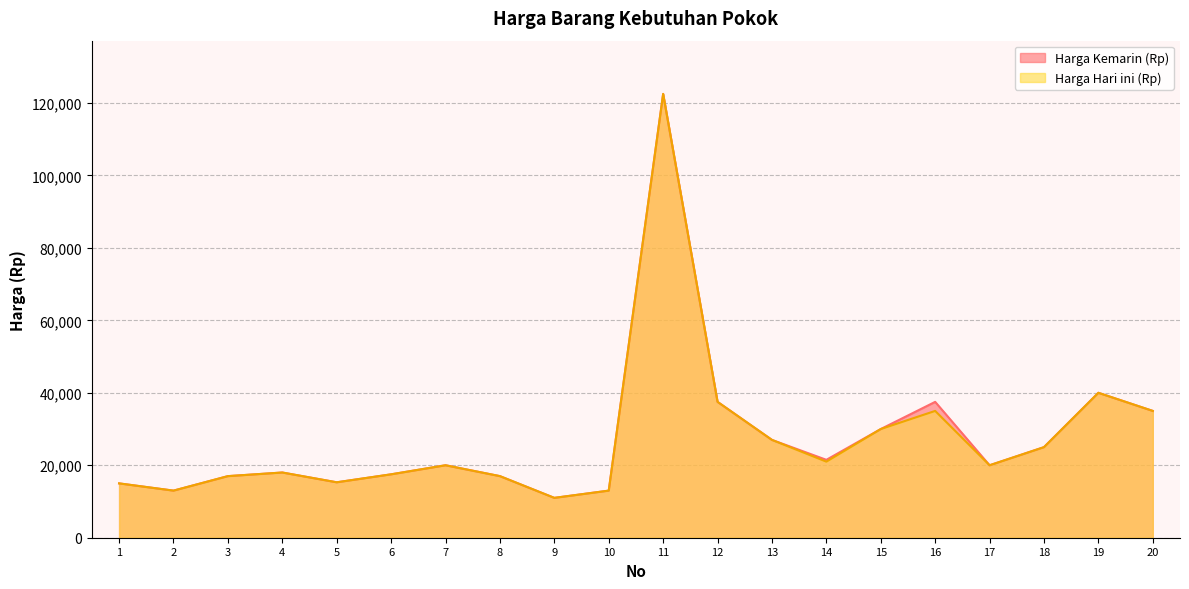

Which category has the highest value across all series?

11